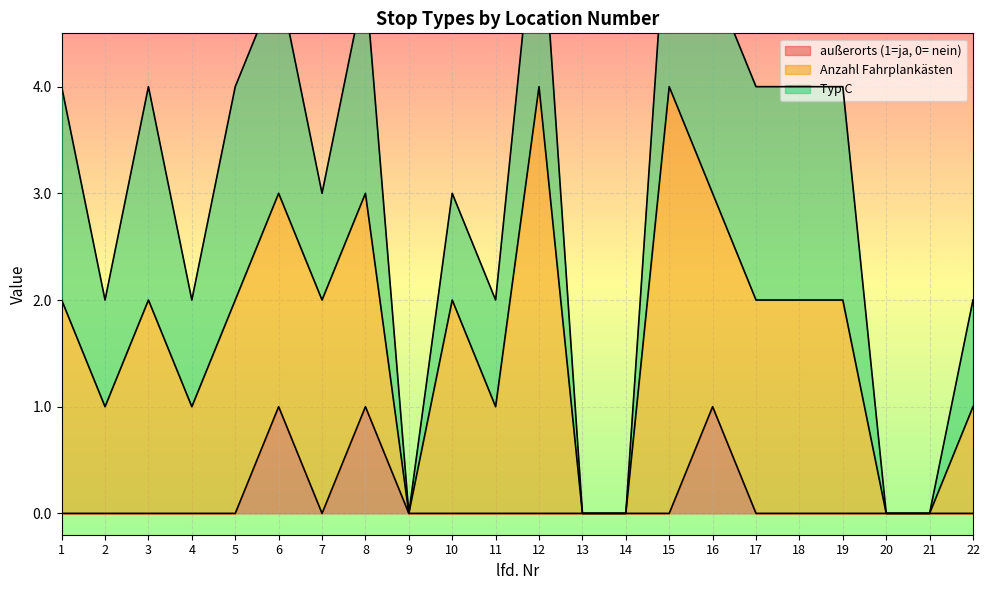

The Typ C series shows 1 at 19. True or false?

False